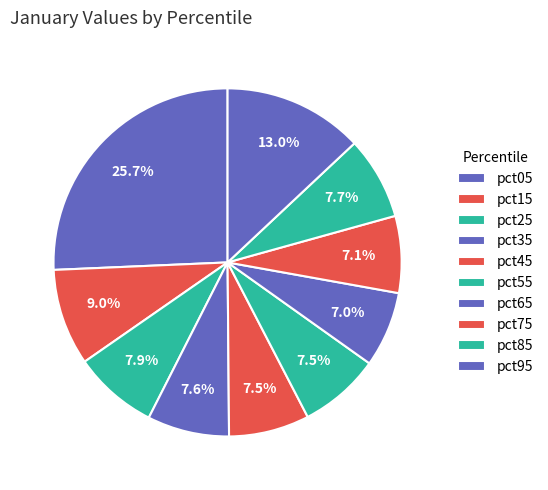

How many segments does this pie chart have?

10